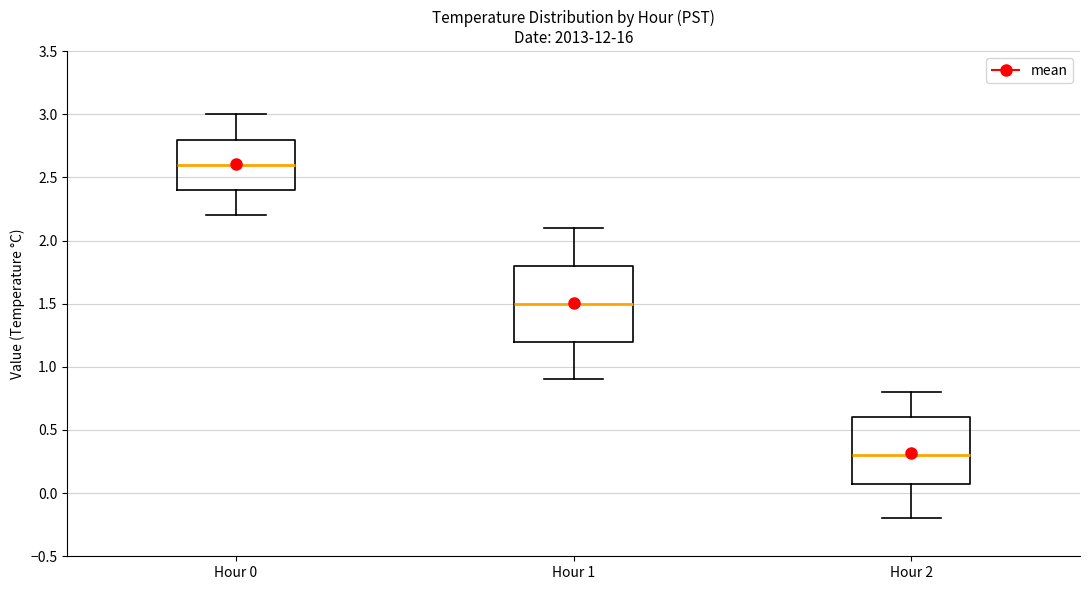

Which box is the tallest, from its lower edge to its upper edge?

Hour 1